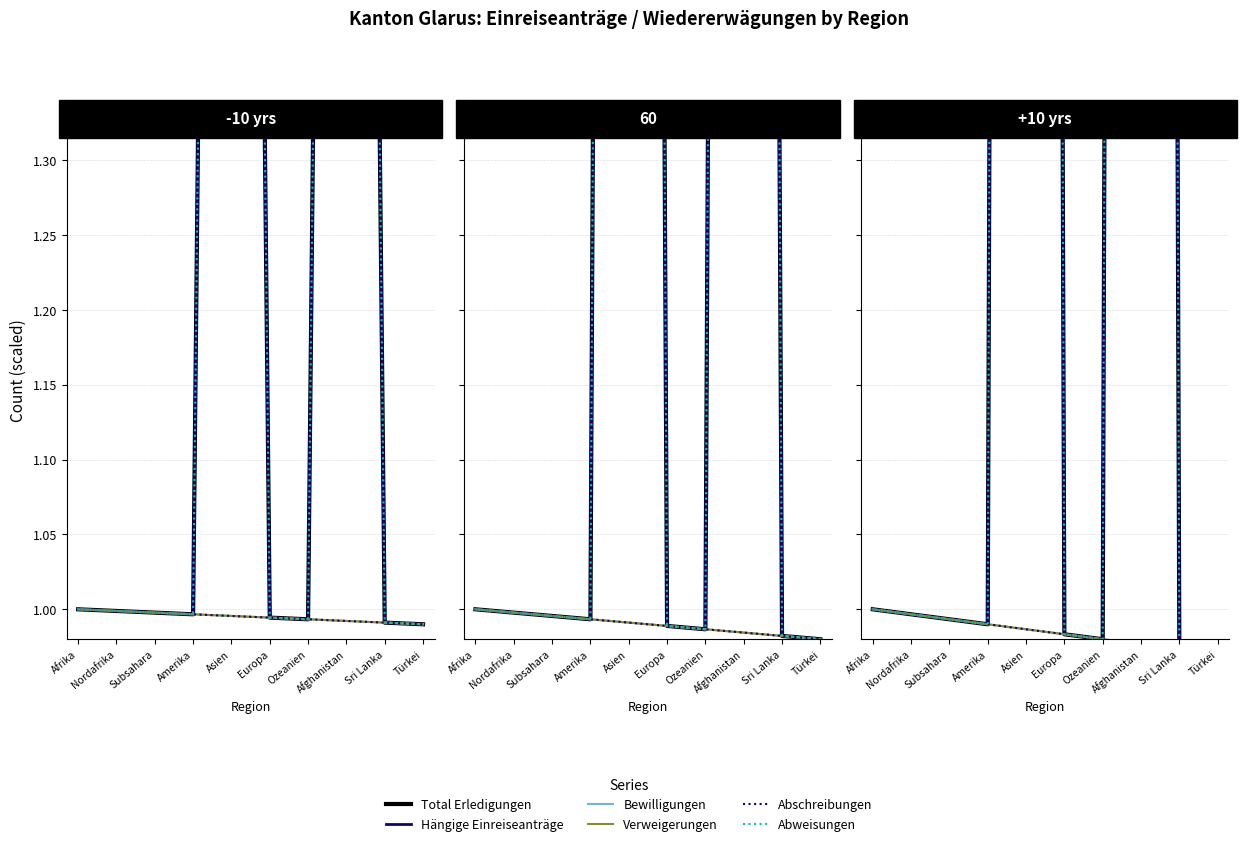

The value of Bewilligungen at Europa is 1.0. True or false?

True